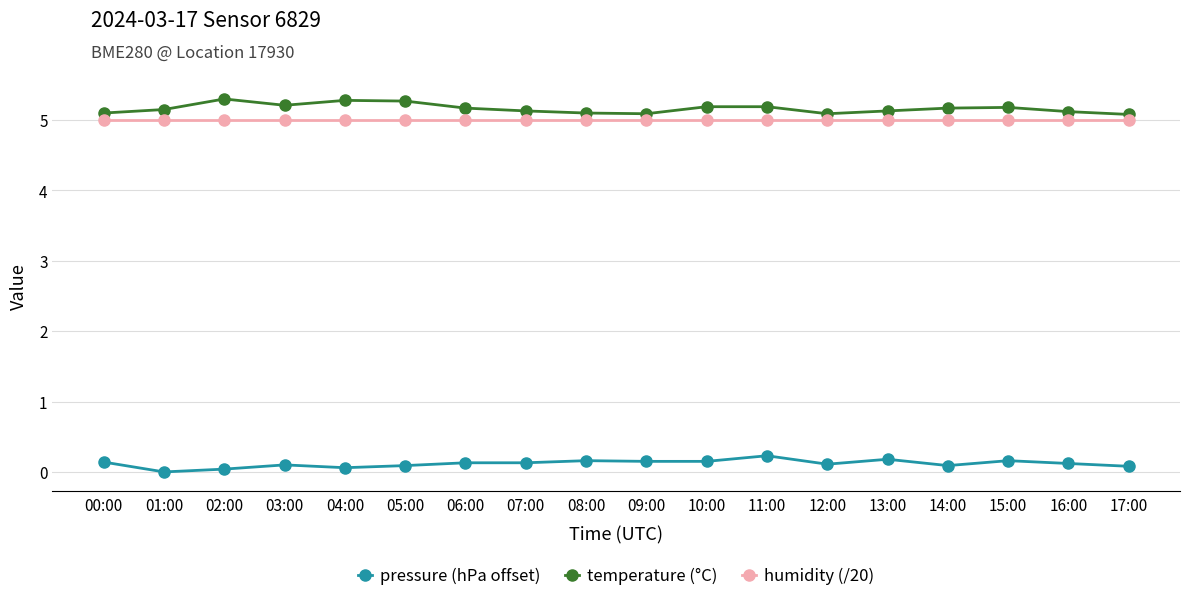

What is the label of the 11th point from the left?

10:00